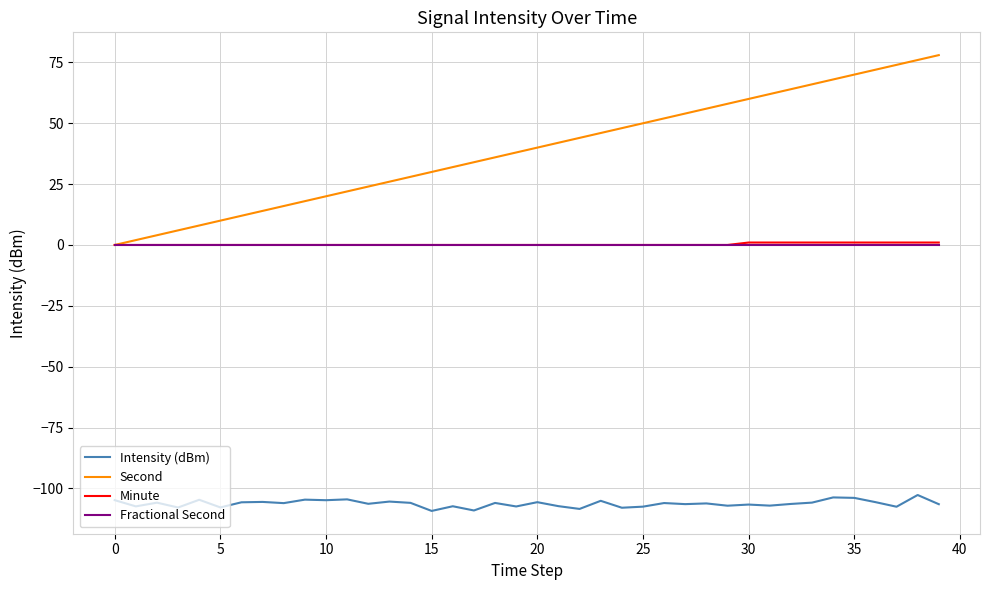

Which series has the largest total across all categories?

Second